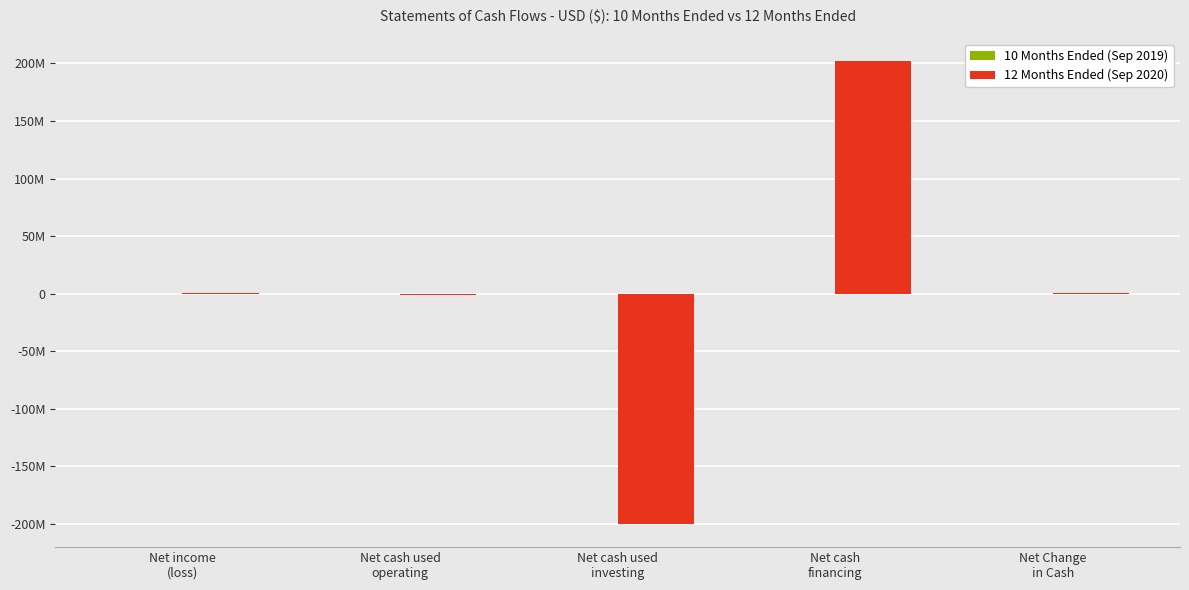

Rank the categories by 12 Months Ended (Sep 2020) value from lowest to highest.

Net cash used
investing, Net cash used
operating, Net income
(loss), Net Change
in Cash, Net cash
financing